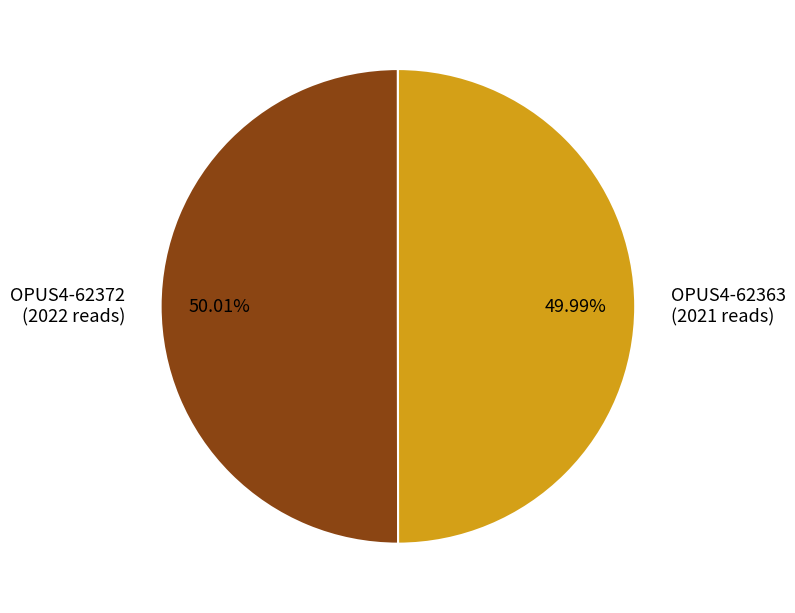

Does any single category account for the majority?

Yes